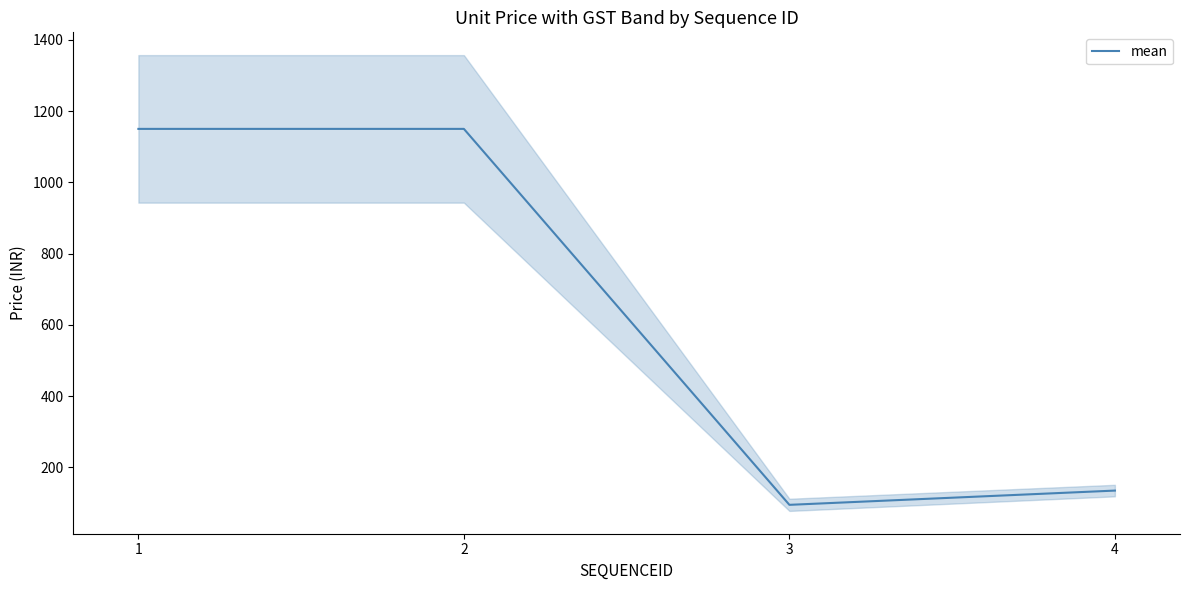

What is the value of the 3rd point from the left?

95